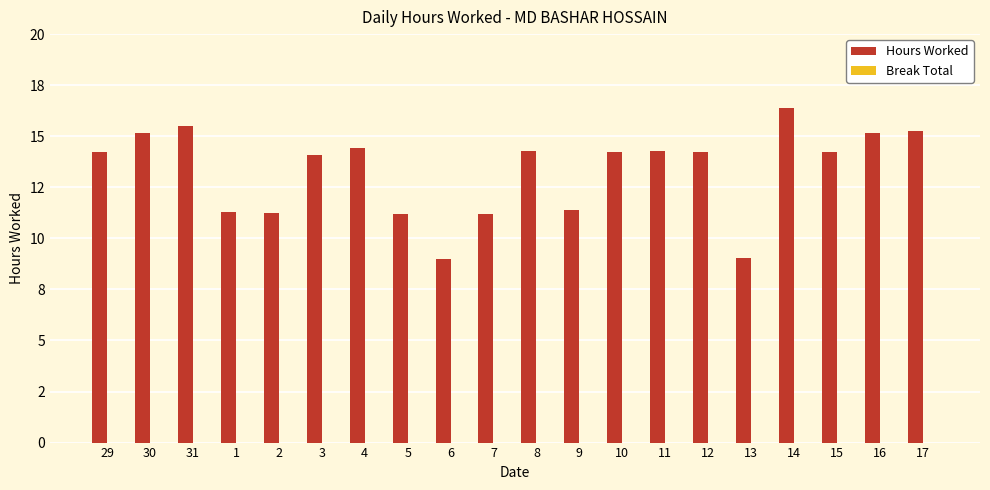

Are the bars horizontal?

No